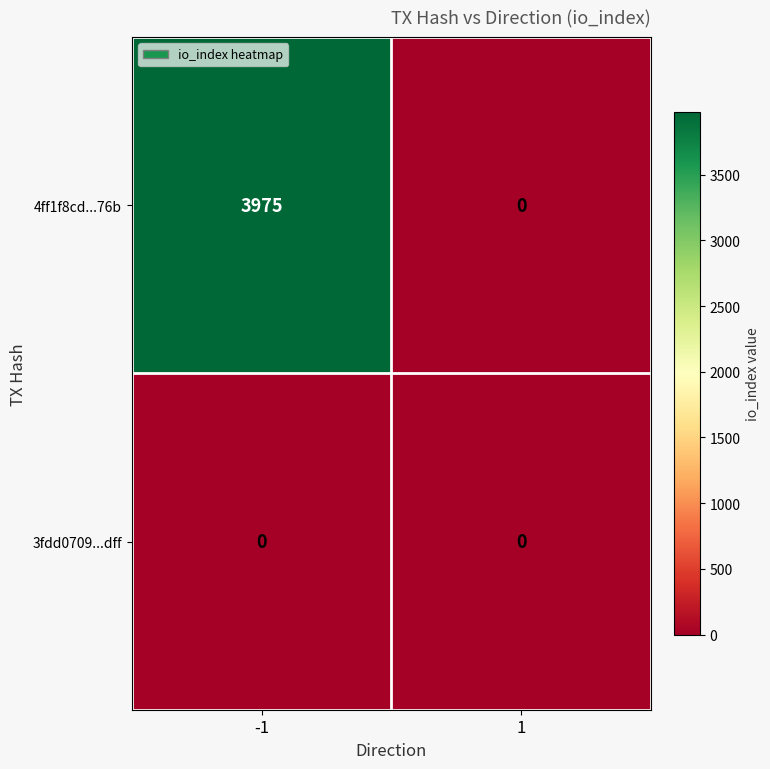

Is it true that 4ff1f8cd...76b equals 0 at 1?

True